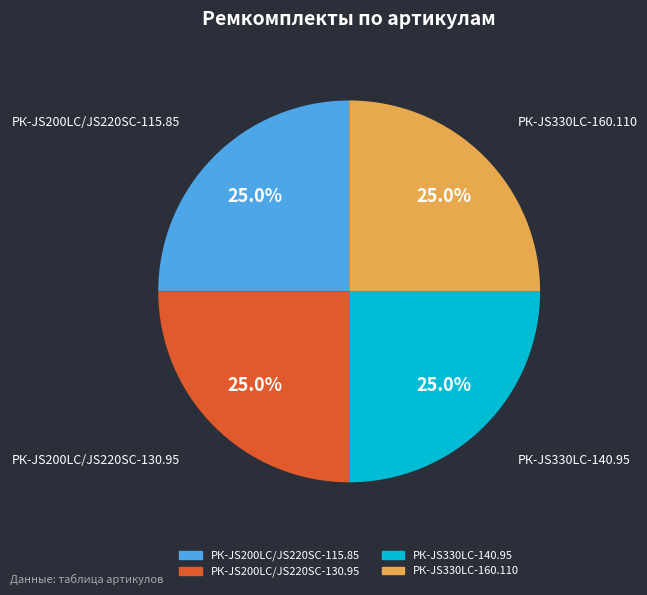

Approximately how many times larger is the value at РК-JS200LC/JS220SC-130.95 compared to РК-JS200LC/JS220SC-115.85?

1.0